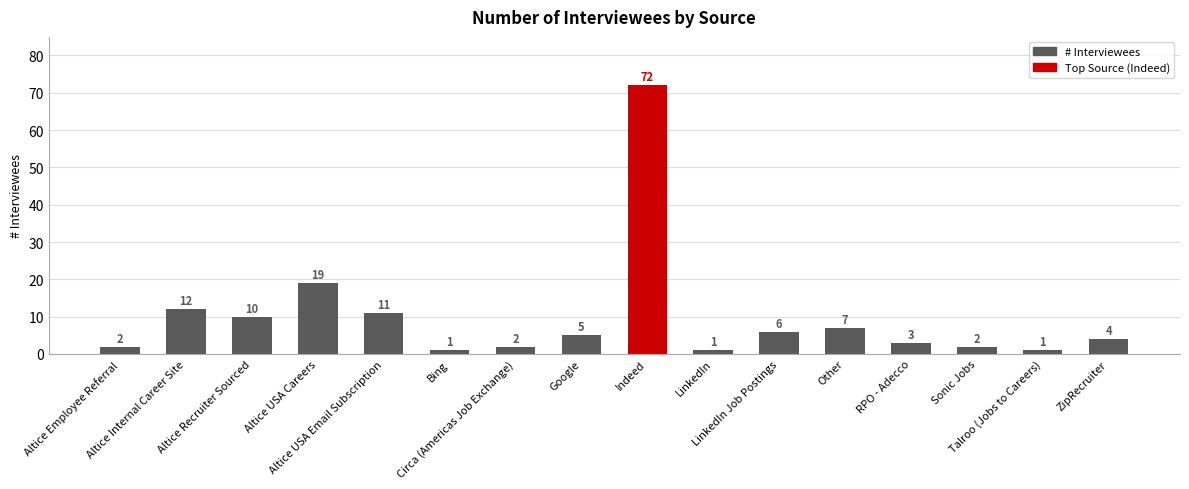

Reading left to right, list all the values displayed in this chart.

2	12	10	19	11	1	2	5	72	1	6	7	3	2	1	4